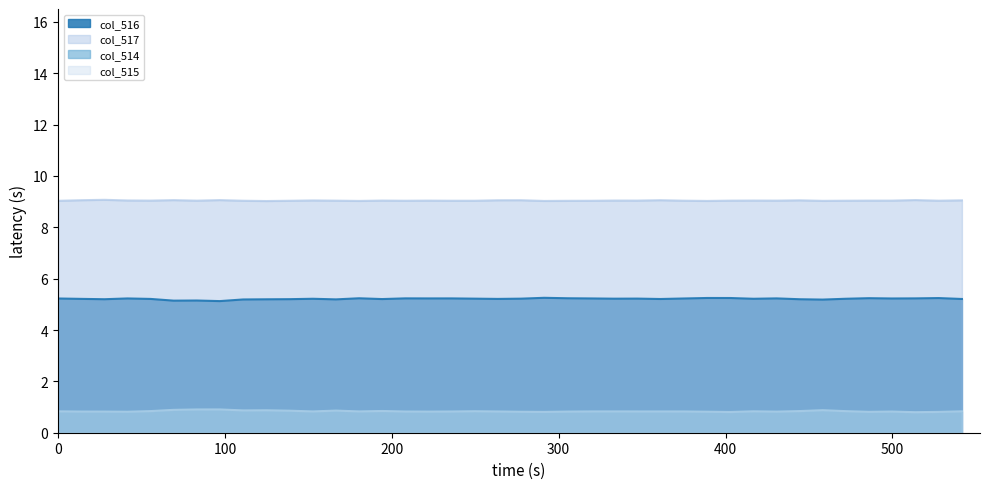

Does the chart display data point markers on the line(s)?

No